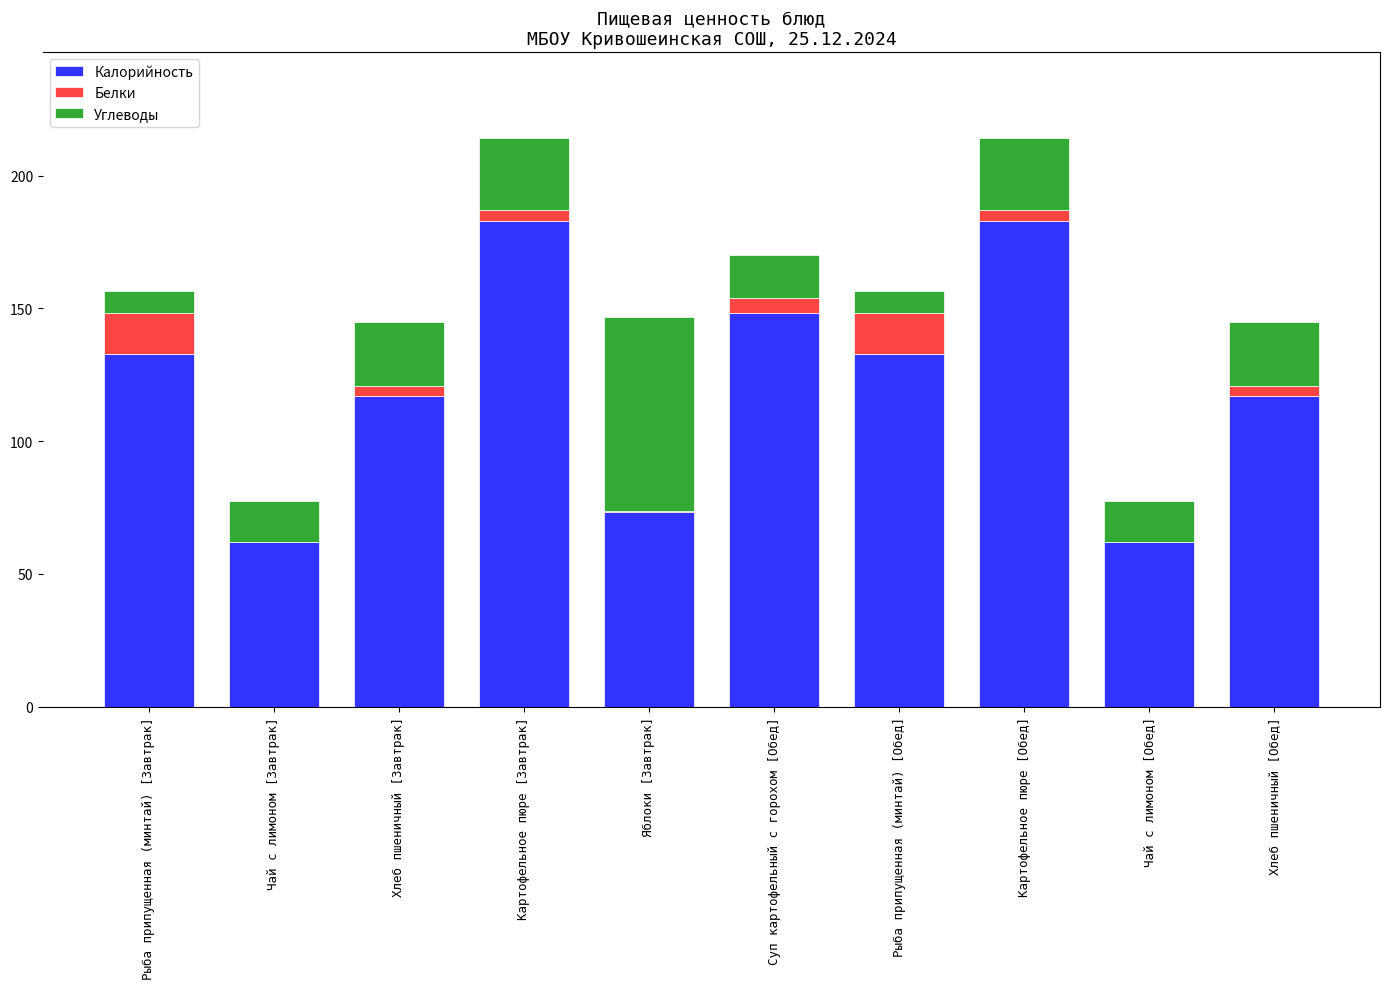

Are the bars grouped side by side (vs. stacked)?

No